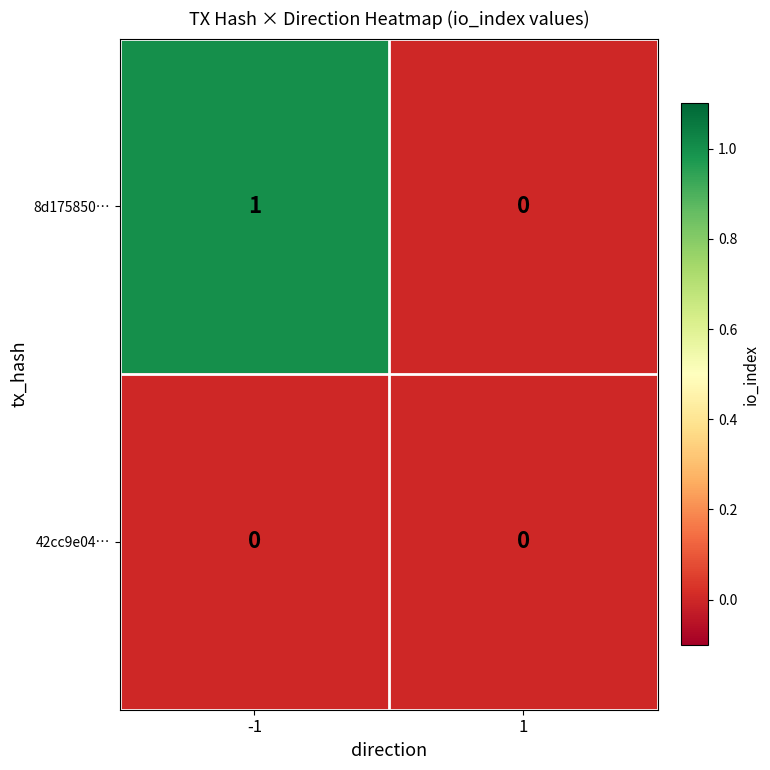

The value of 42cc9e04… at -1 is 0. True or false?

True